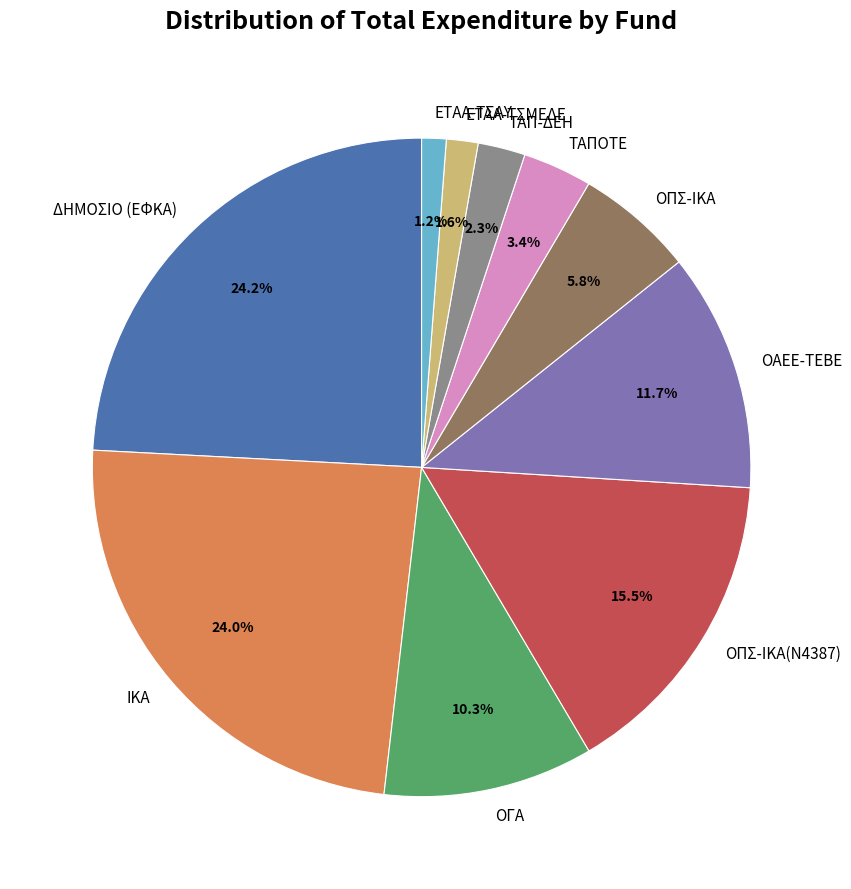

What is the ratio of the value at ΟΠΣ-ΙΚΑ(Ν4387) to the value at ΟΑΕΕ-ΤΕΒΕ?

1.3